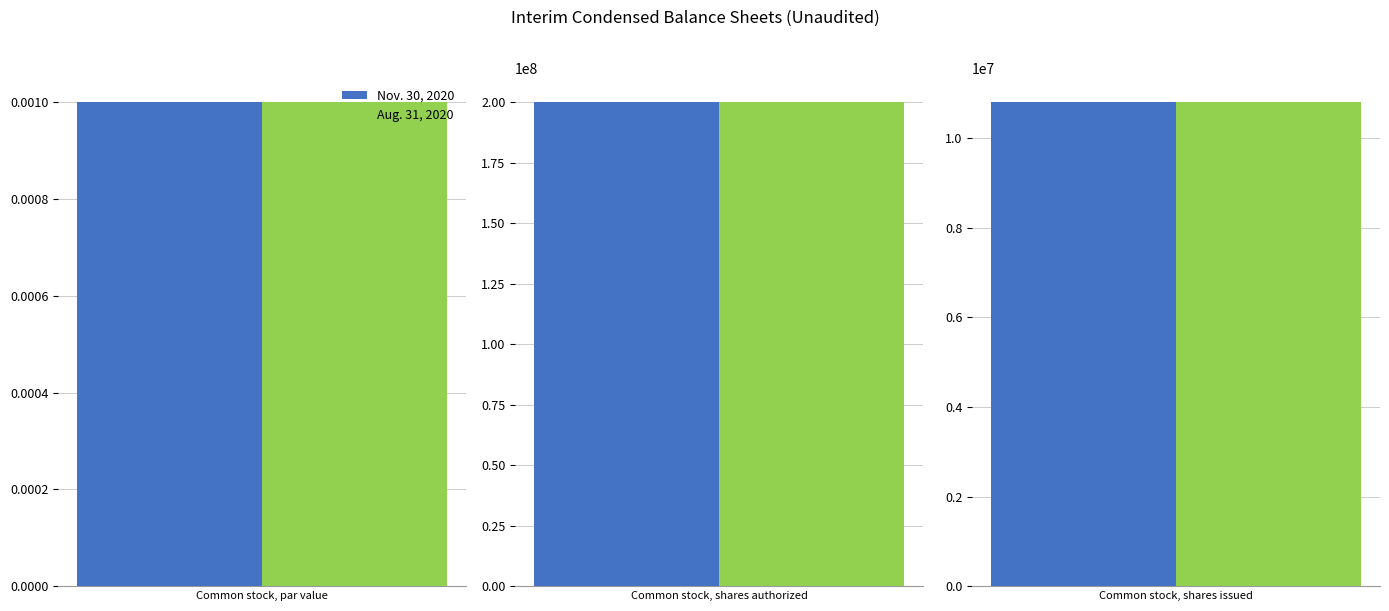

What is the total value across all series at Common stock, shares authorized?

400000000.0